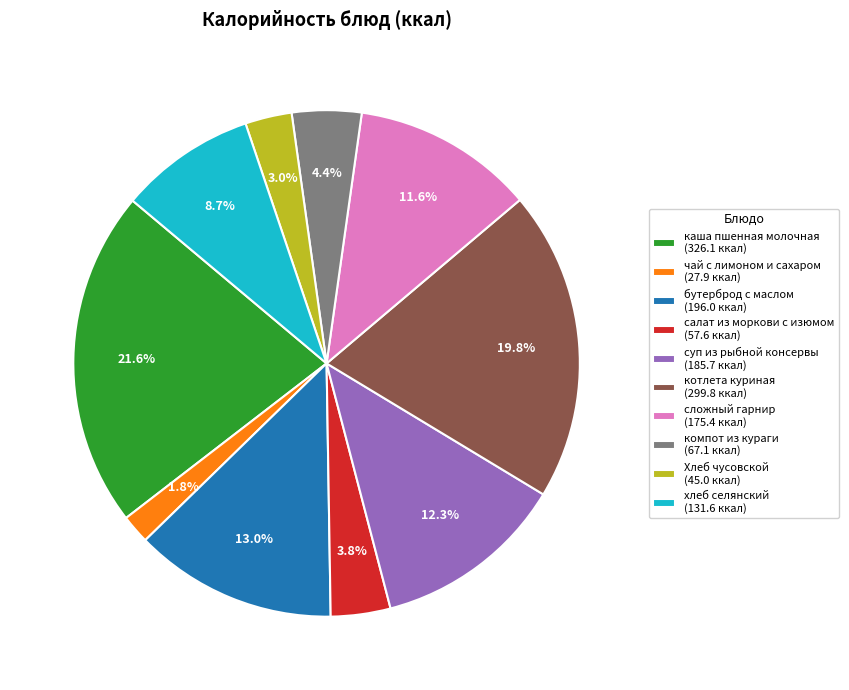

What percentage is the бутерброд с маслом slice, to the nearest percent?

13%